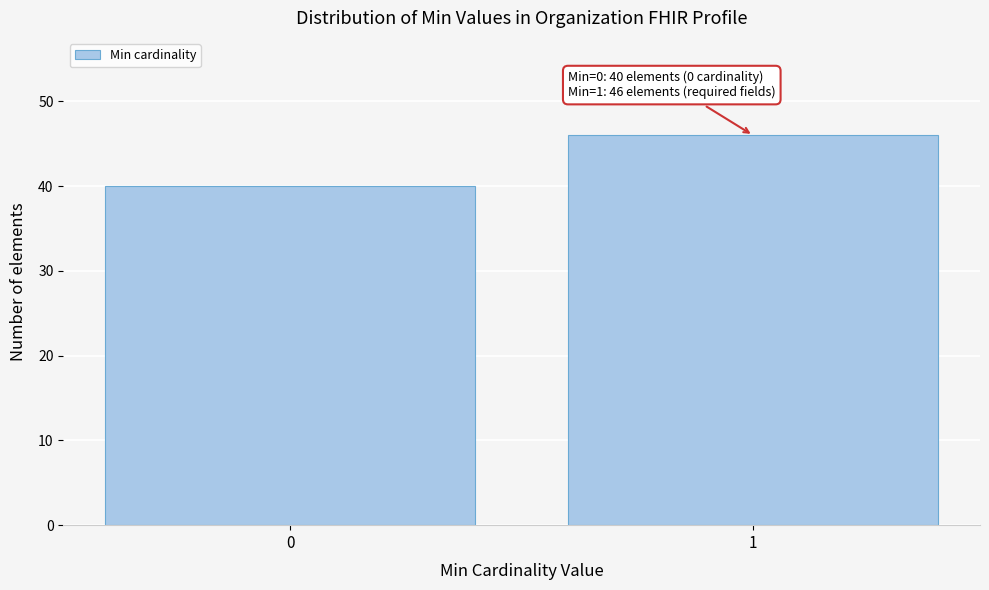

Reading left to right, transcribe all the data shown in this chart.

40	46